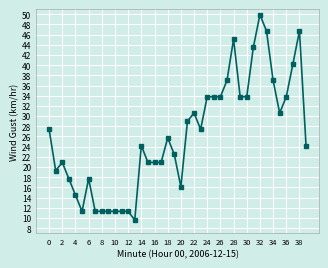

What is the minimum value shown in the chart?

9.6